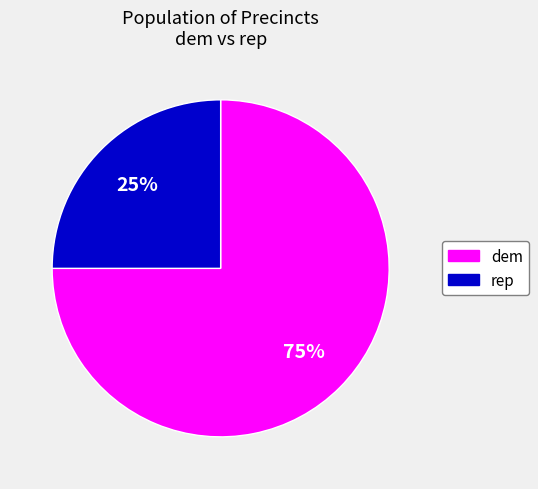

To the nearest percent, what is the average slice percentage?

50%